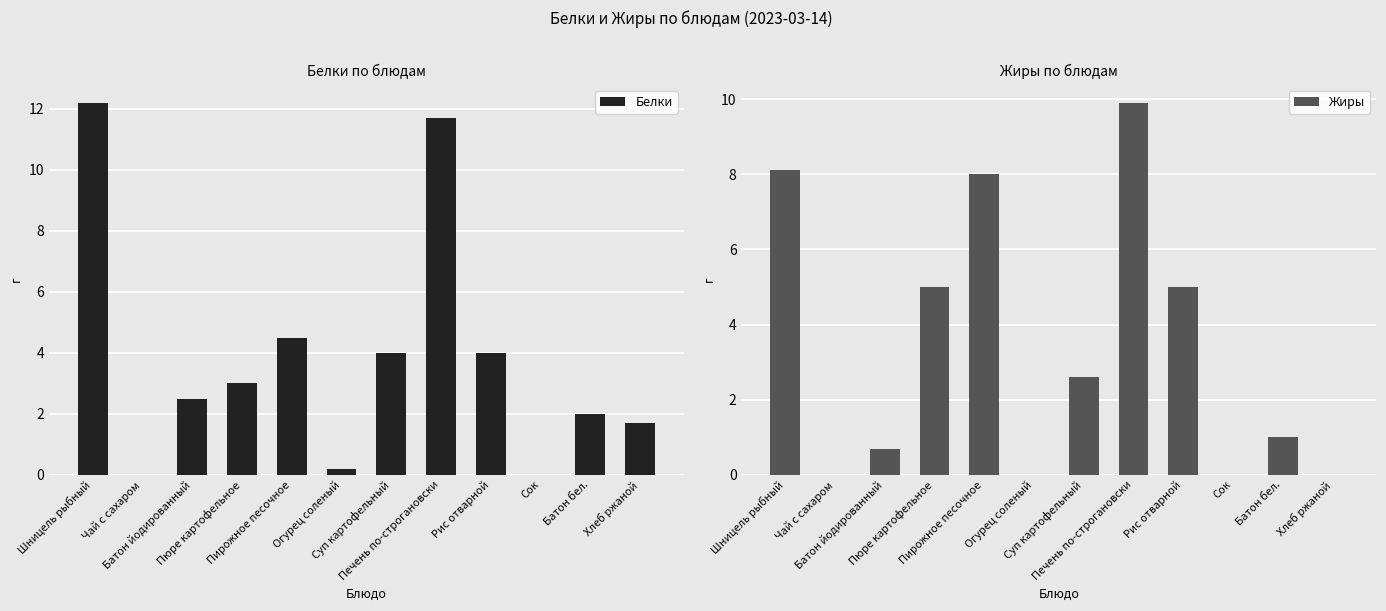

Which series changed the most between Шницель рыбный and Огурец соленый?

Белки